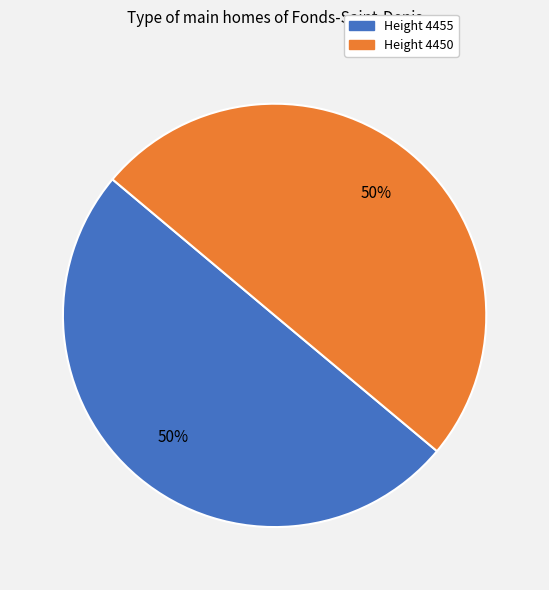

To the nearest percent, what is the average slice percentage?

50%